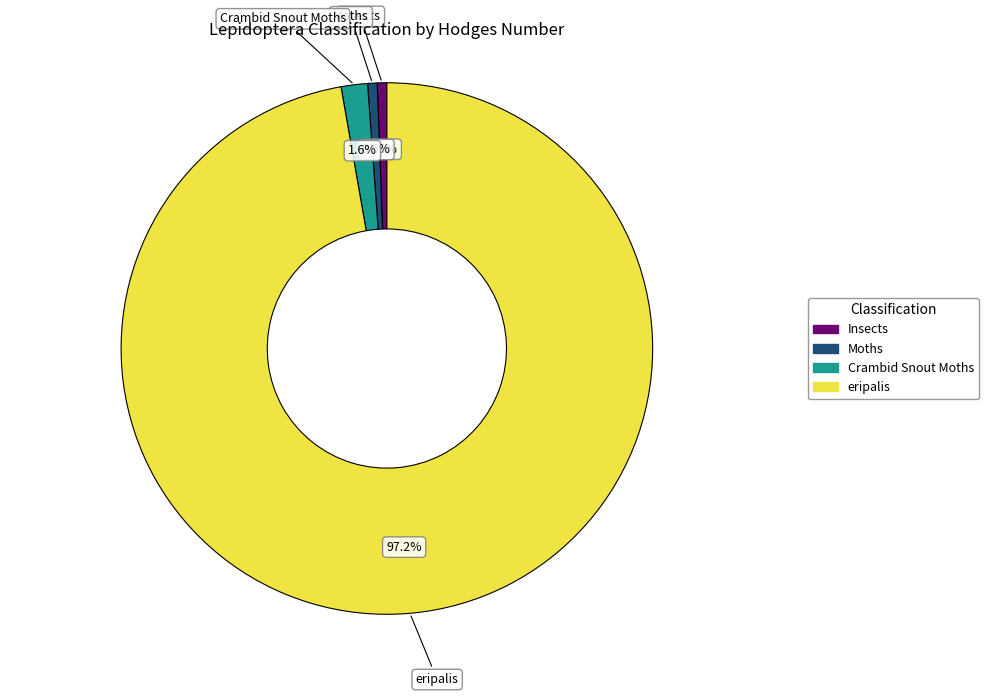

What is the ratio of the value at Insects to the value at Moths?

1.0